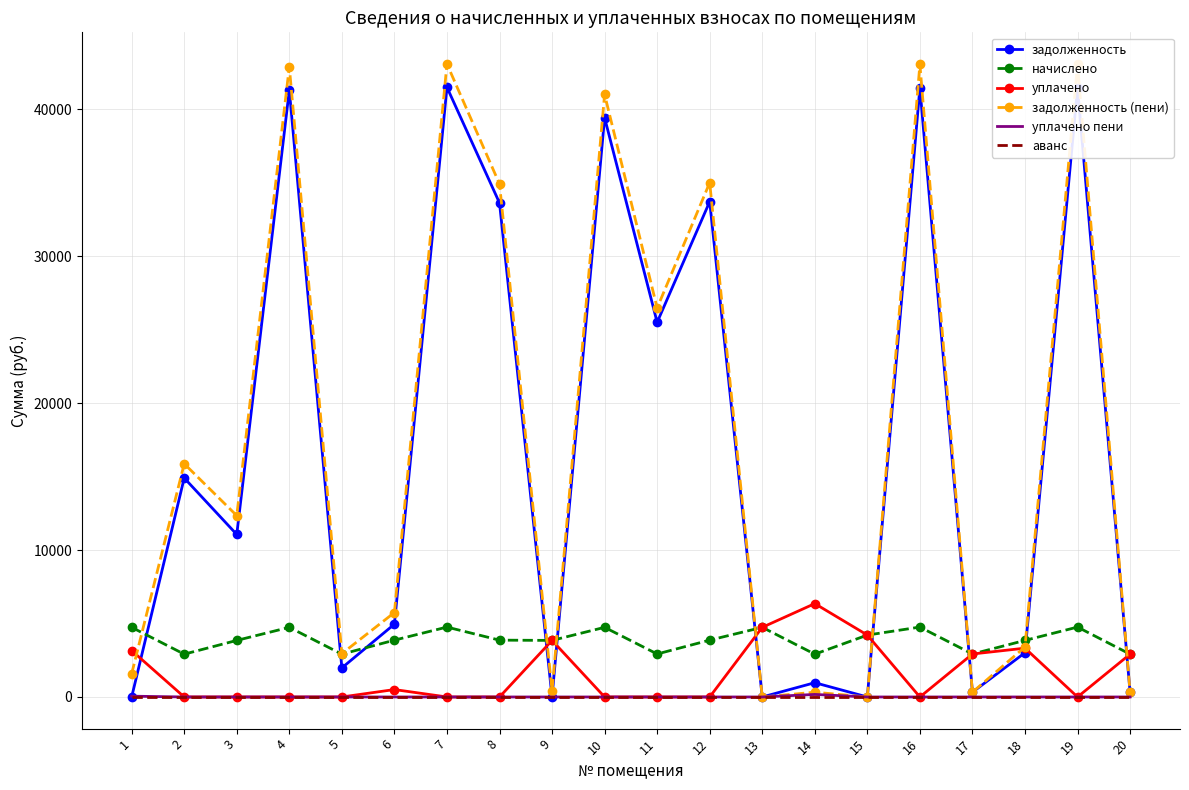

The value of уплачено пени at 15 is 0.0. True or false?

True